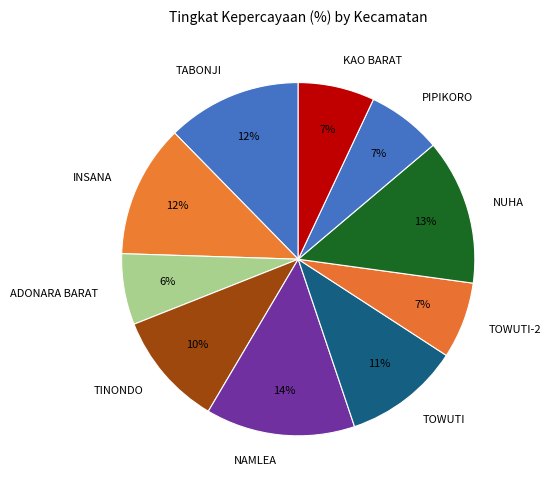

How many slices are in this pie chart?

10